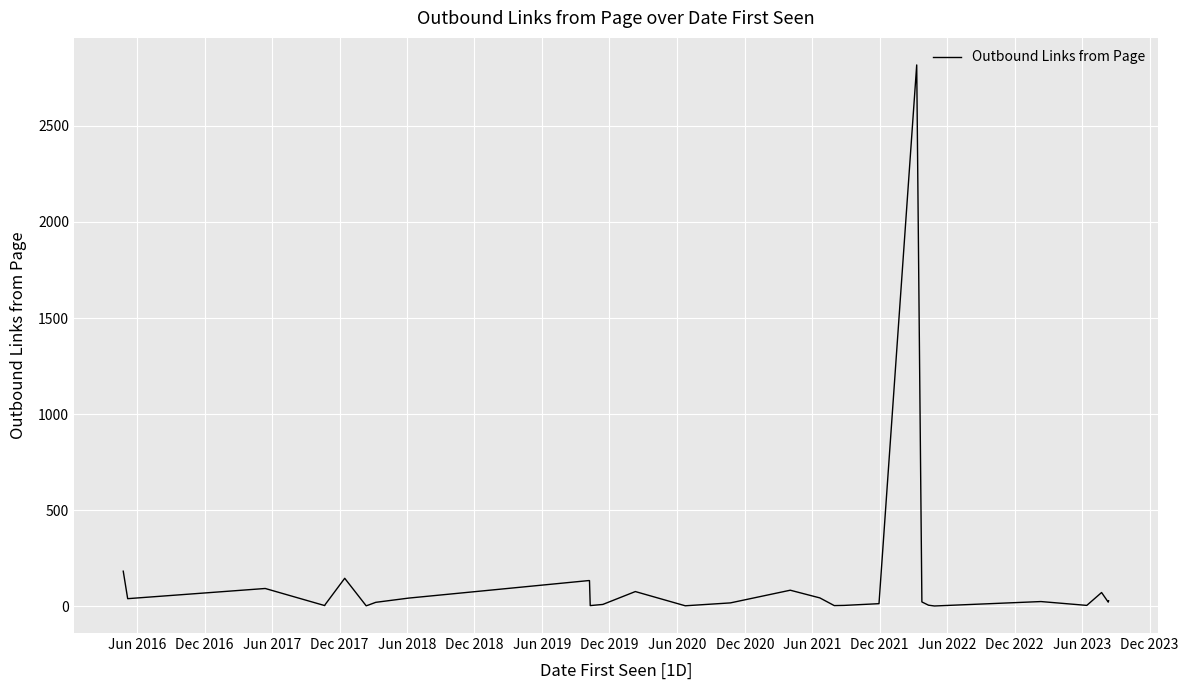

What is the difference between the maximum and minimum values?

2815